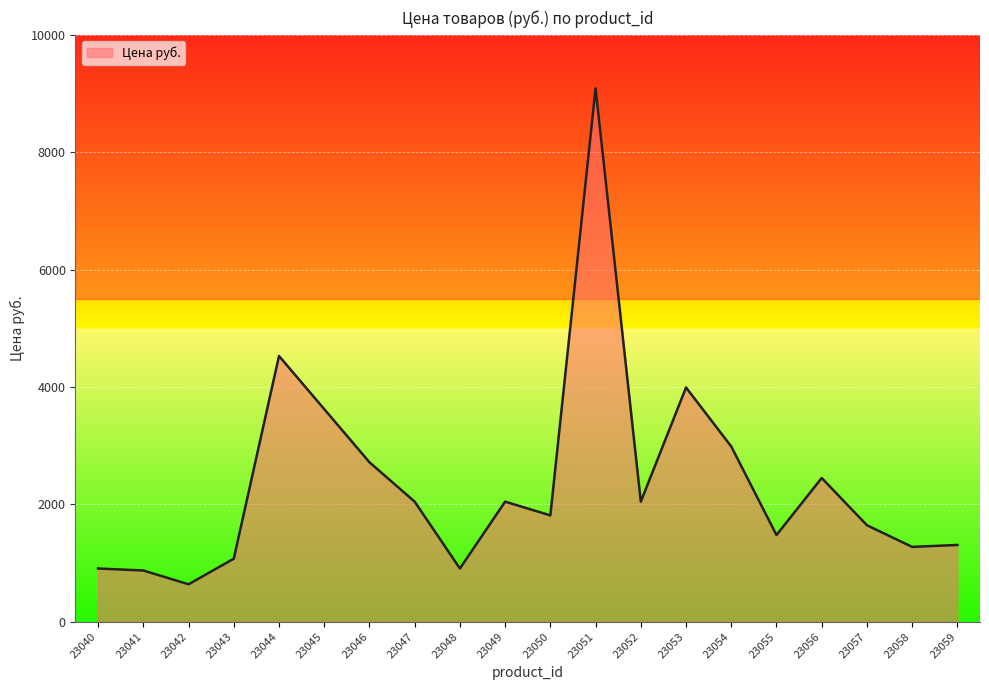

What is the greatest value displayed?

9088